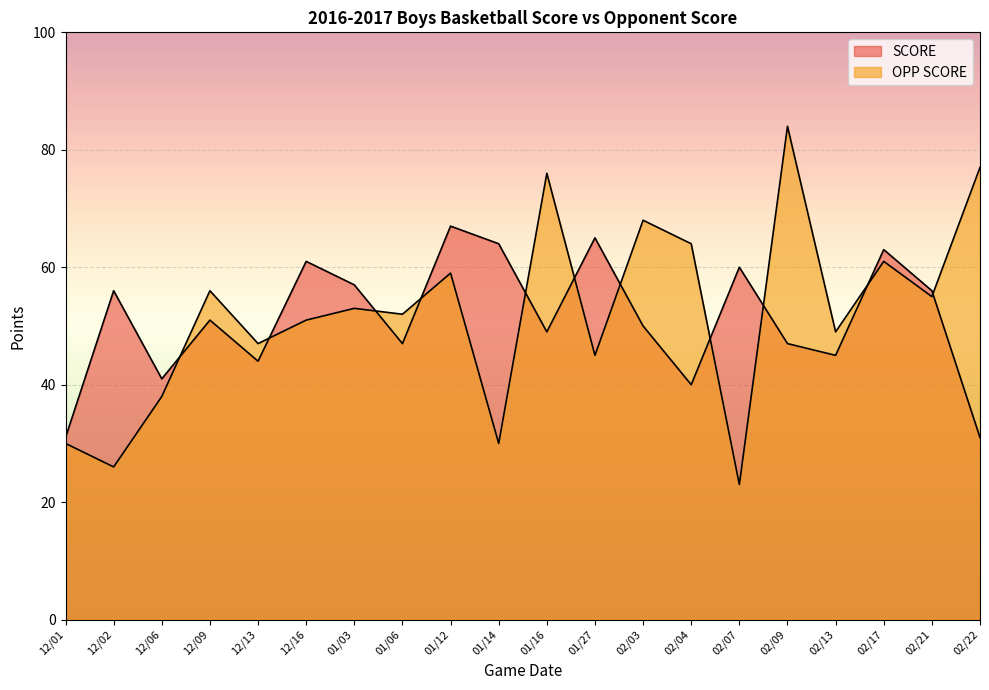

How many intersections are there between OPP SCORE and SCORE?

11